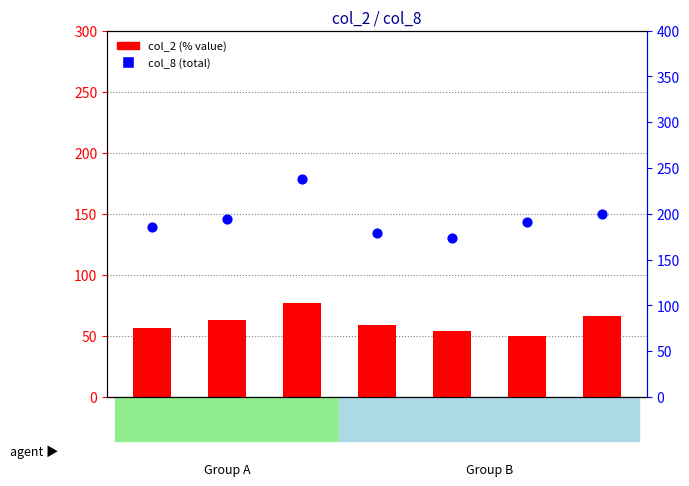

Which series has the widest spread of Y values?

col_8 (total)